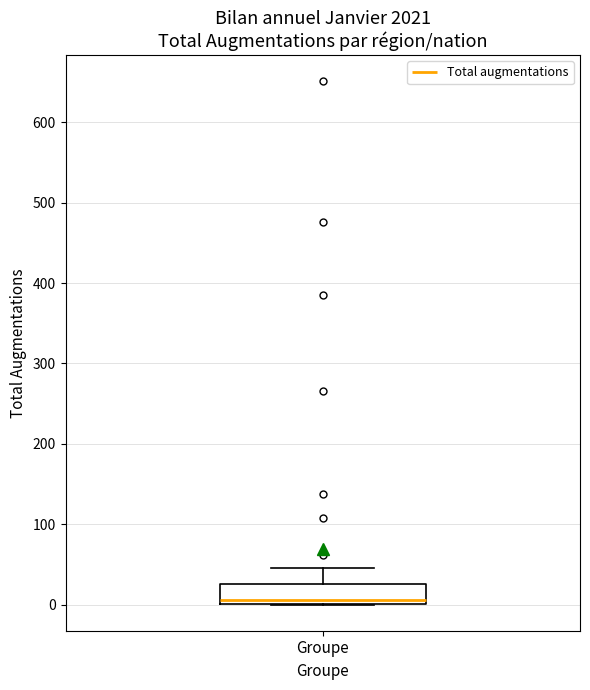

Read this box plot against the y-axis: the position of the median line, the range covered by the box, and the ends of both whiskers. The values are not printed on the chart, so give them approximately, as read against the axis.

median 10, box 0 to 30, whiskers 0 to 50